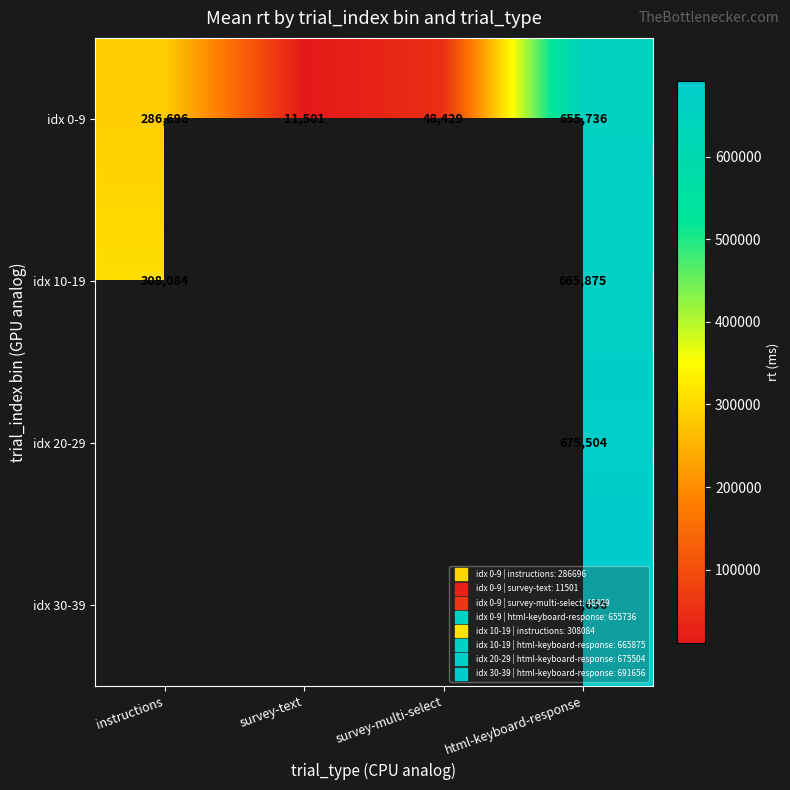

What is the spread (max minus min) of values at html-keyboard-response?

35920.0